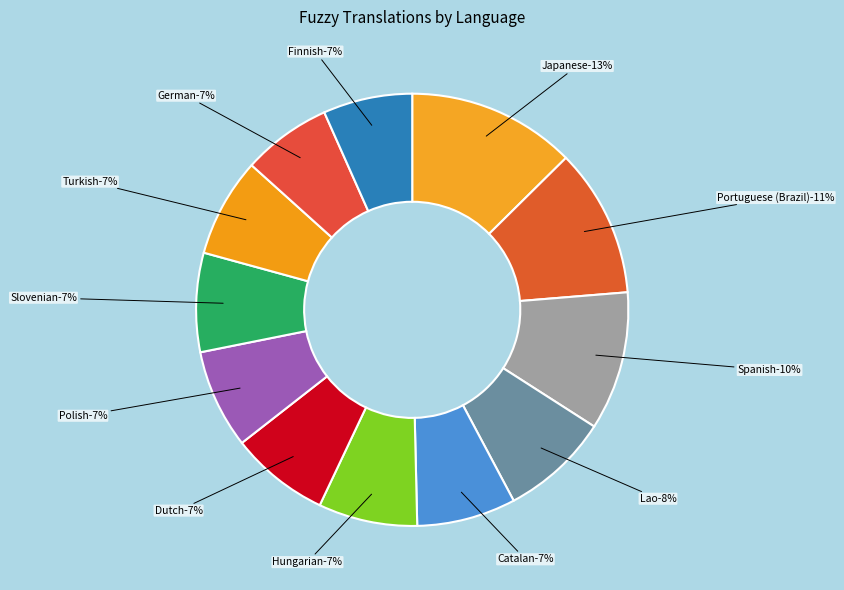

True or false: Greek accounts for 15% of the total.

False